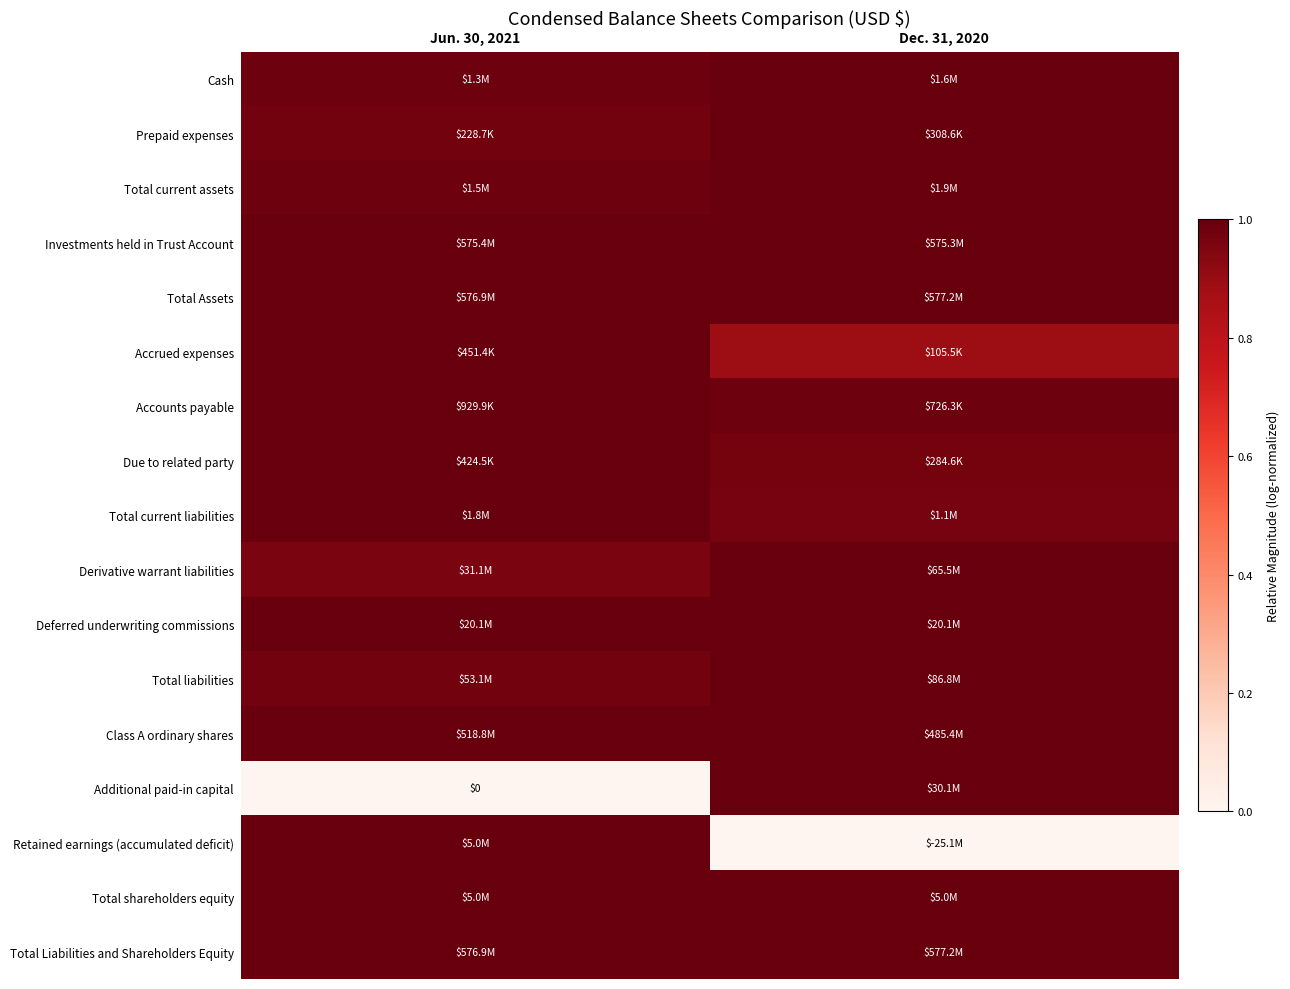

What is the difference between the highest and lowest values at Jun. 30, 2021?

1.0